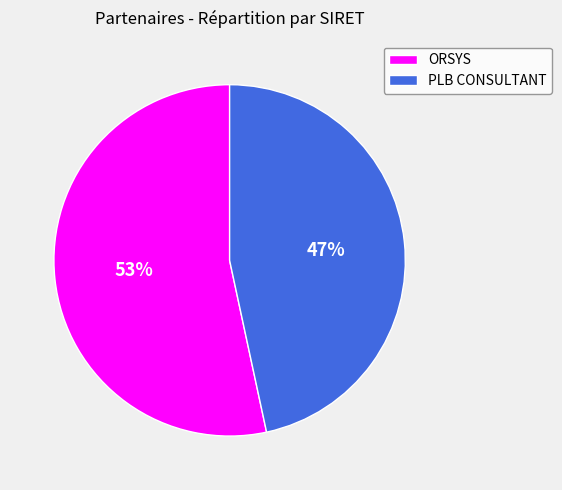

Count the number of slices in the pie.

2